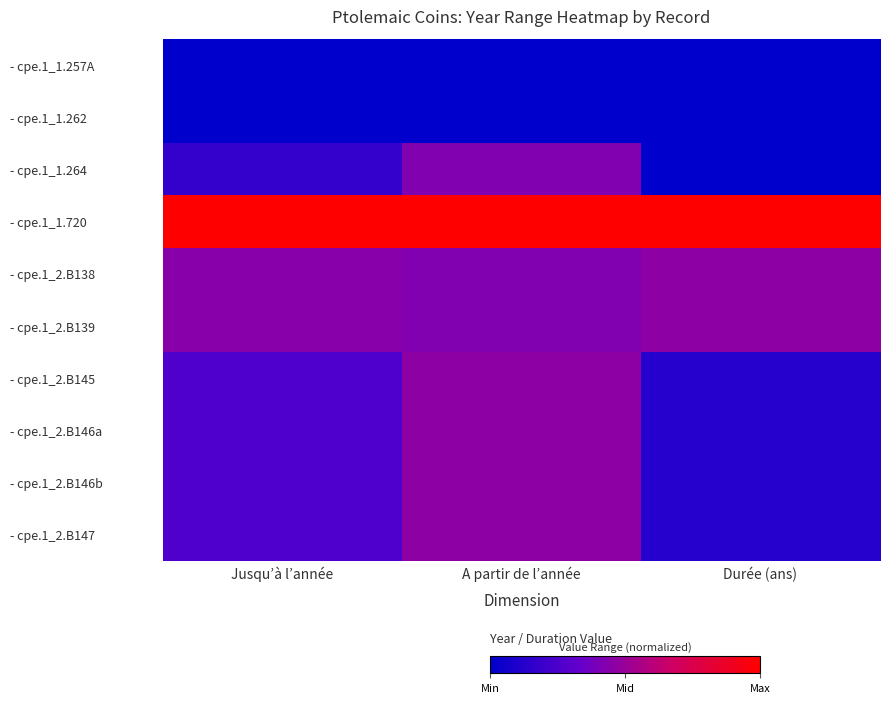

Reading left to right, transcribe all the data shown in this chart.

- cpe.1_1.257A: Jusqu’à l’année=0.0	A partir de l’année=0.0	Durée (ans)=0.0
- cpe.1_1.262: Jusqu’à l’année=0.0	A partir de l’année=0.0	Durée (ans)=0.0
- cpe.1_1.264: Jusqu’à l’année=0.2	A partir de l’année=0.4	Durée (ans)=0.0
- cpe.1_1.720: Jusqu’à l’année=1.0	A partir de l’année=1.0	Durée (ans)=1.0
- cpe.1_2.B138: Jusqu’à l’année=0.4	A partir de l’année=0.4	Durée (ans)=0.5
- cpe.1_2.B139: Jusqu’à l’année=0.4	A partir de l’année=0.4	Durée (ans)=0.5
- cpe.1_2.B145: Jusqu’à l’année=0.3	A partir de l’année=0.5	Durée (ans)=0.1
- cpe.1_2.B146a: Jusqu’à l’année=0.3	A partir de l’année=0.5	Durée (ans)=0.1
- cpe.1_2.B146b: Jusqu’à l’année=0.3	A partir de l’année=0.5	Durée (ans)=0.1
- cpe.1_2.B147: Jusqu’à l’année=0.3	A partir de l’année=0.5	Durée (ans)=0.1